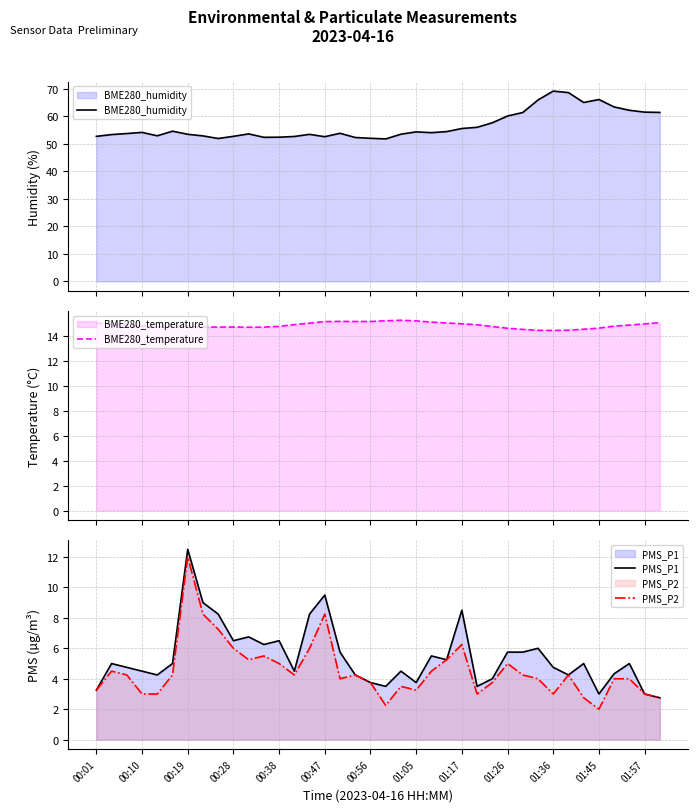

What is the spread (max minus min) of values at 19?

49.5